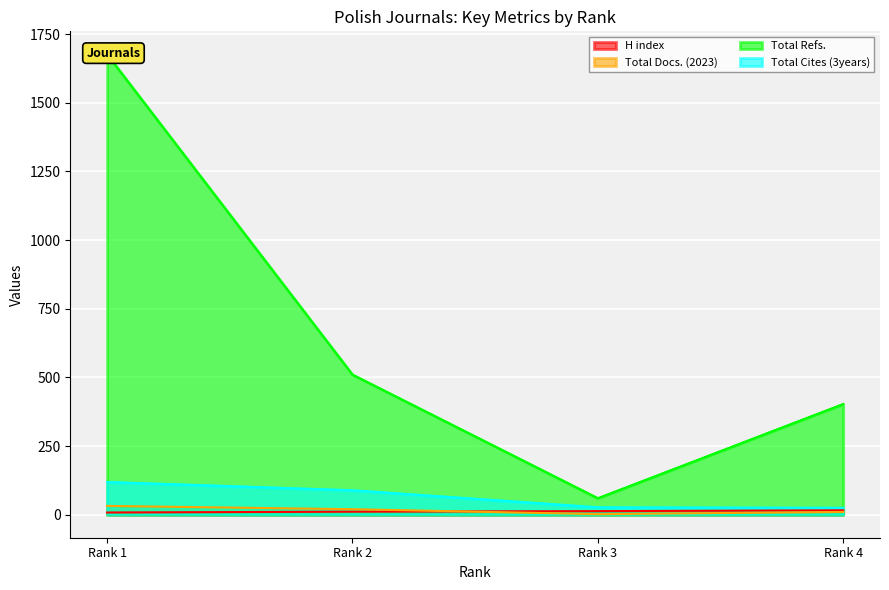

What is the difference between the highest and lowest values at Rank 3?

58